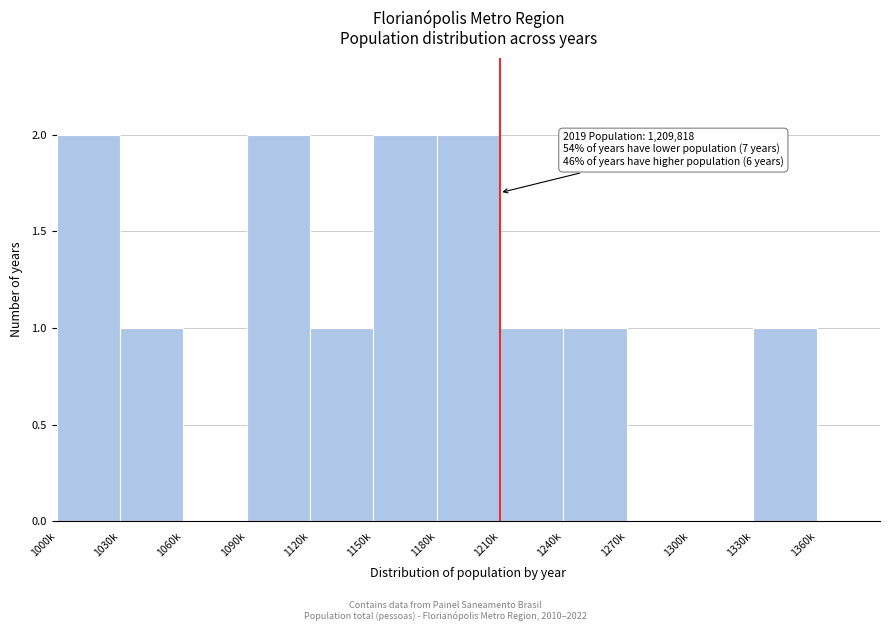

Reading left to right, what are all the values shown in this chart?

1000k=2	1030k=1	1060k=0	1090k=2	1120k=1	1150k=2	1180k=2	1210k=1	1240k=1	1270k=0	1300k=0	1330k=1	1360k=0